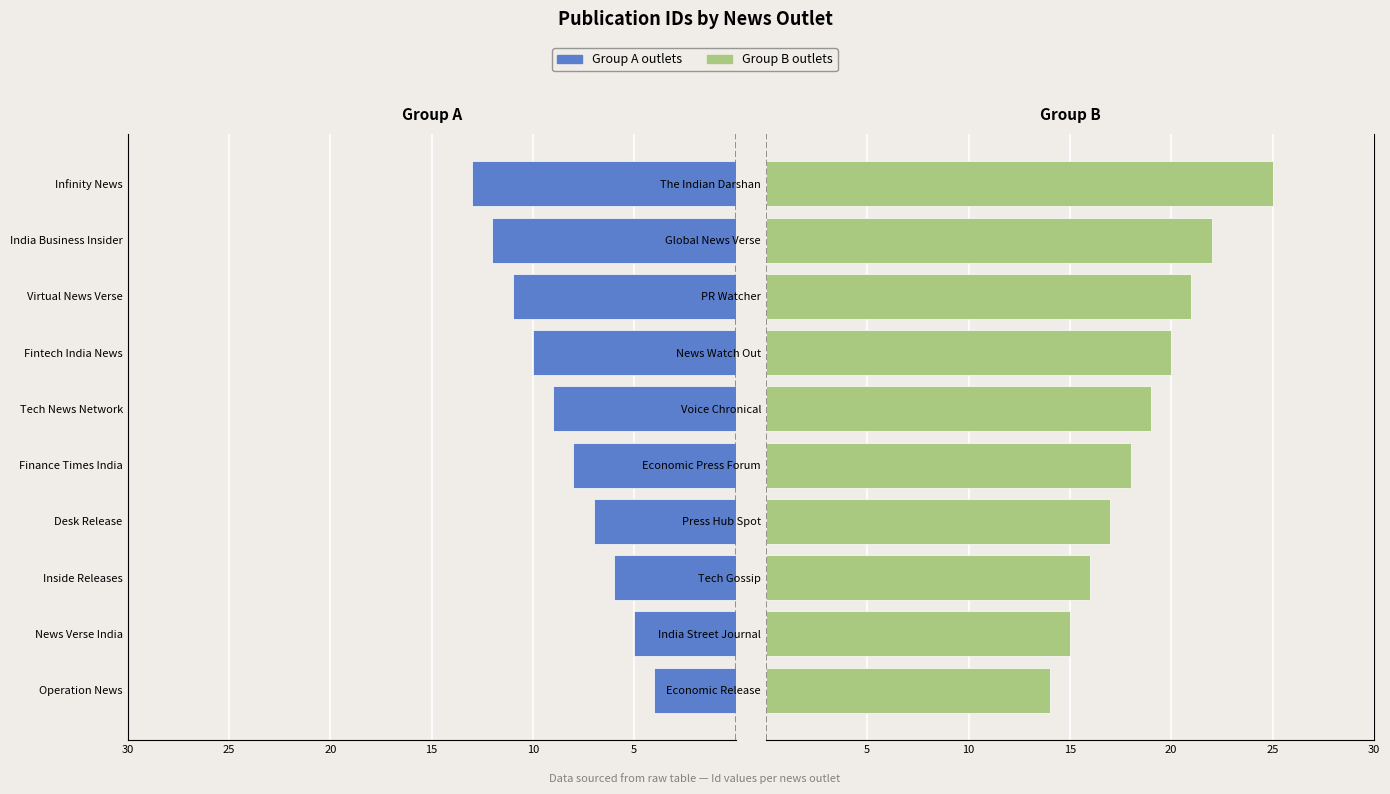

Does the chart contain any negative values?

Yes